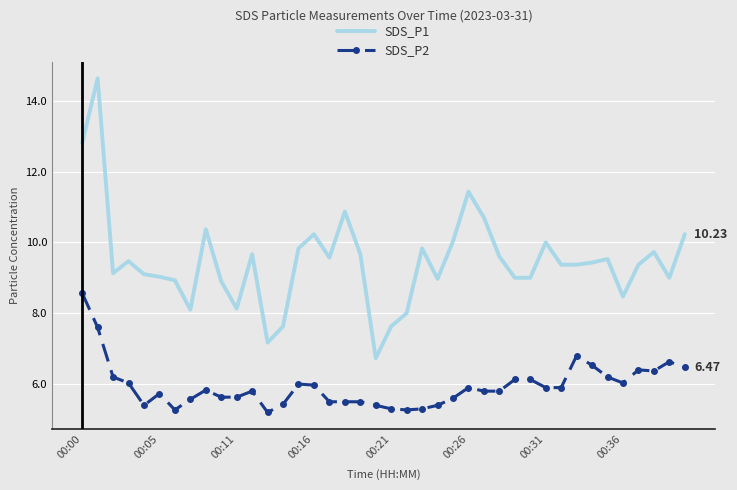

List the series in order of their overall mean, lowest first.

SDS_P2, SDS_P1